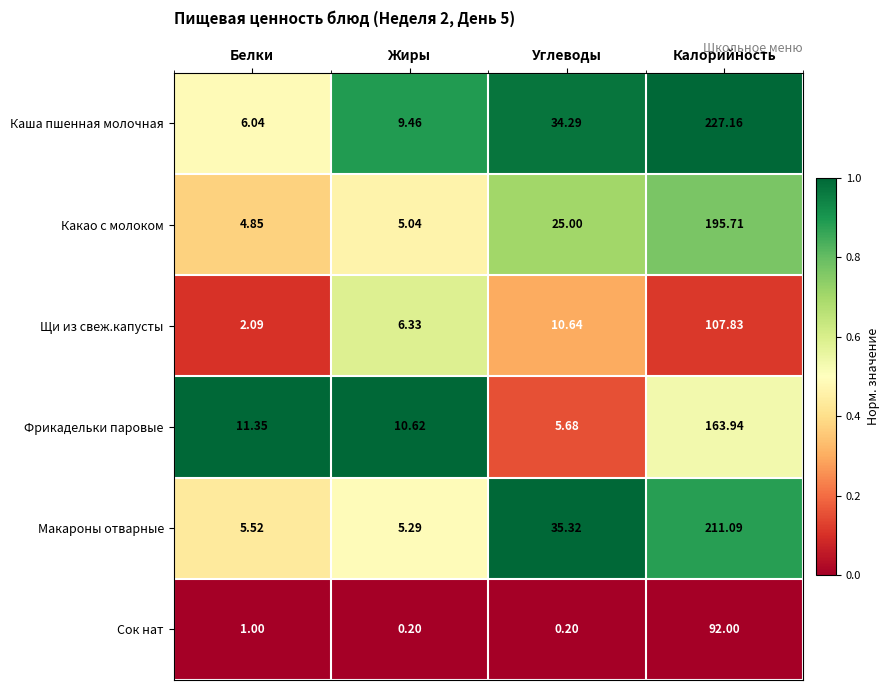

Which series has the largest range (max minus min)?

Каша пшенная молочная